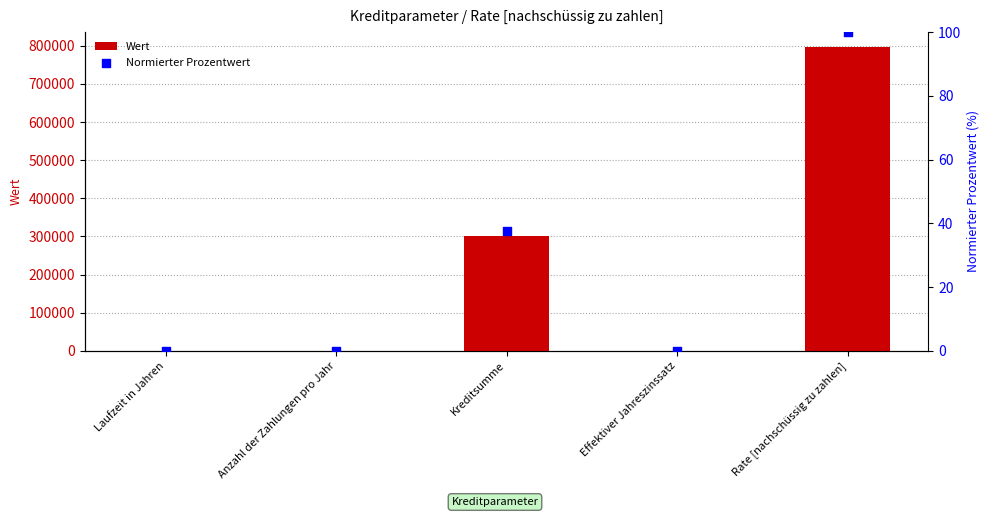

At which category is the sum across all series the highest?

Rate [nachschüssig zu zahlen]